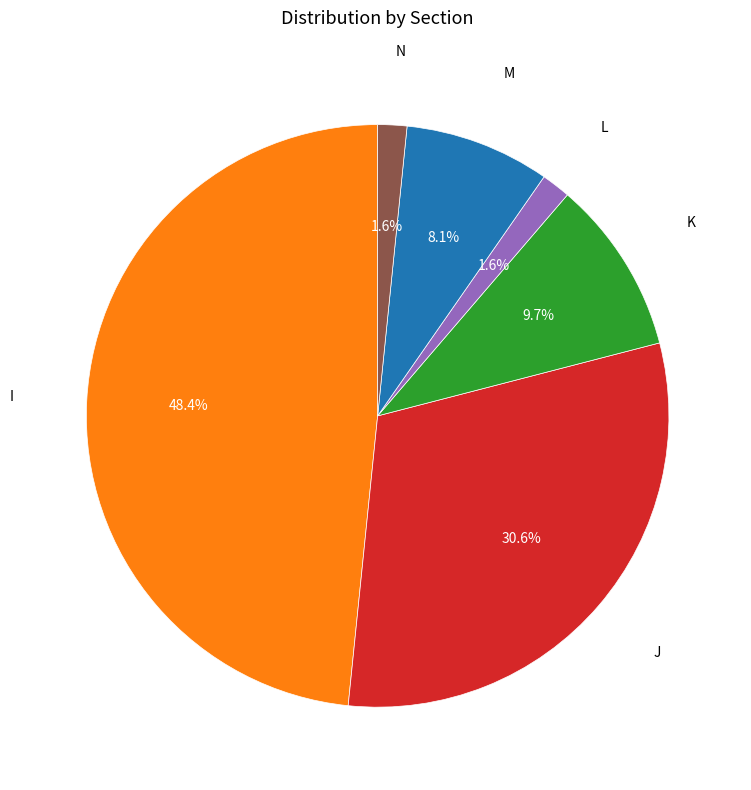

Is there a majority slice in this chart?

No